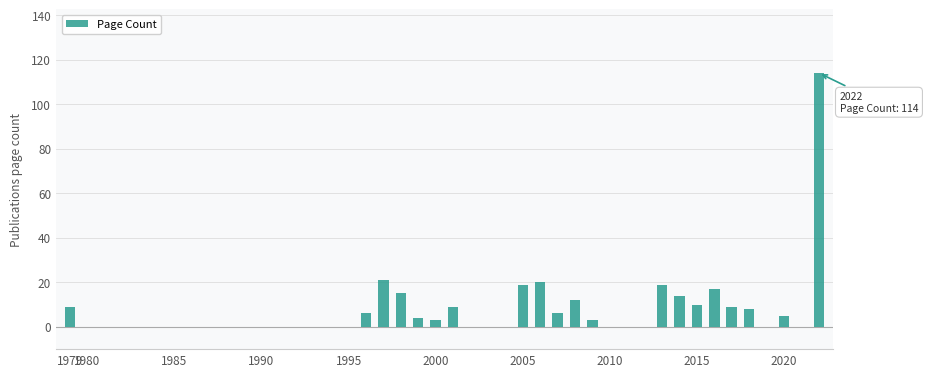

What is the sum of all values?

323